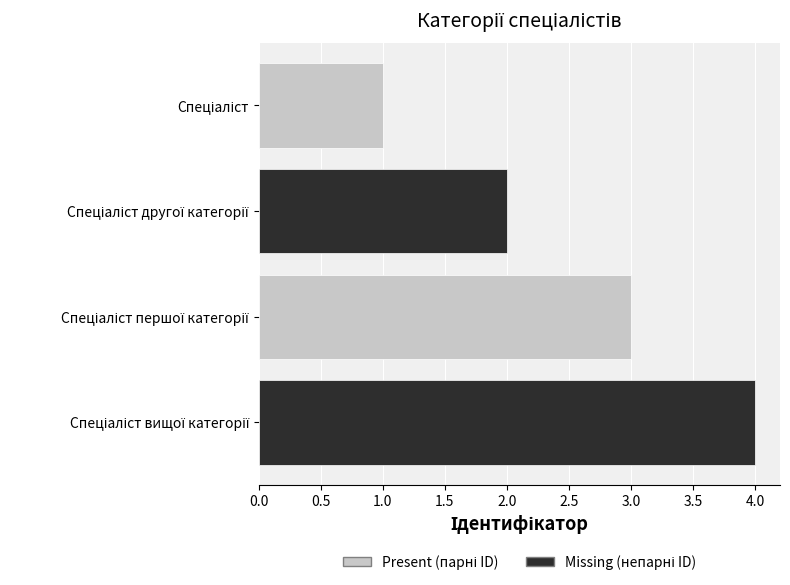

What is the difference between the maximum and minimum values?

3